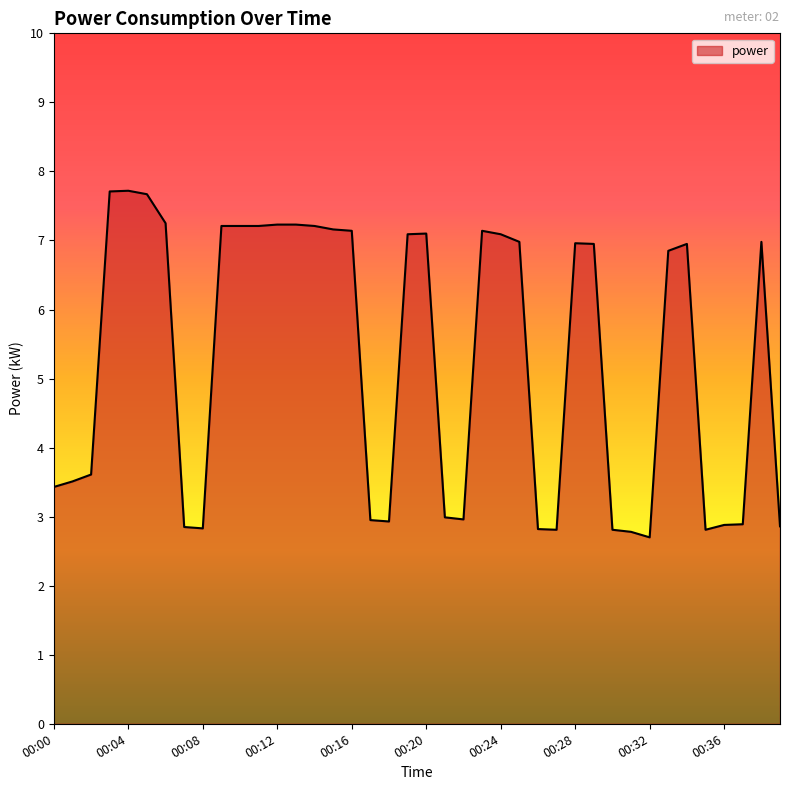

What is the greatest value displayed?

7.7